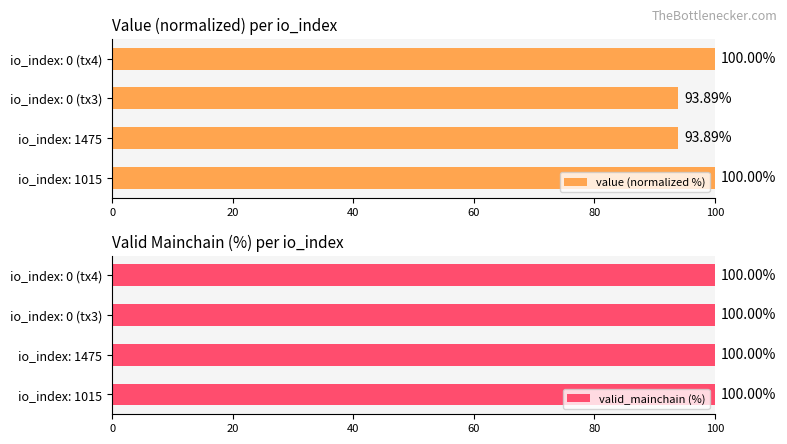

Which series has the widest spread of values?

value (normalized %)